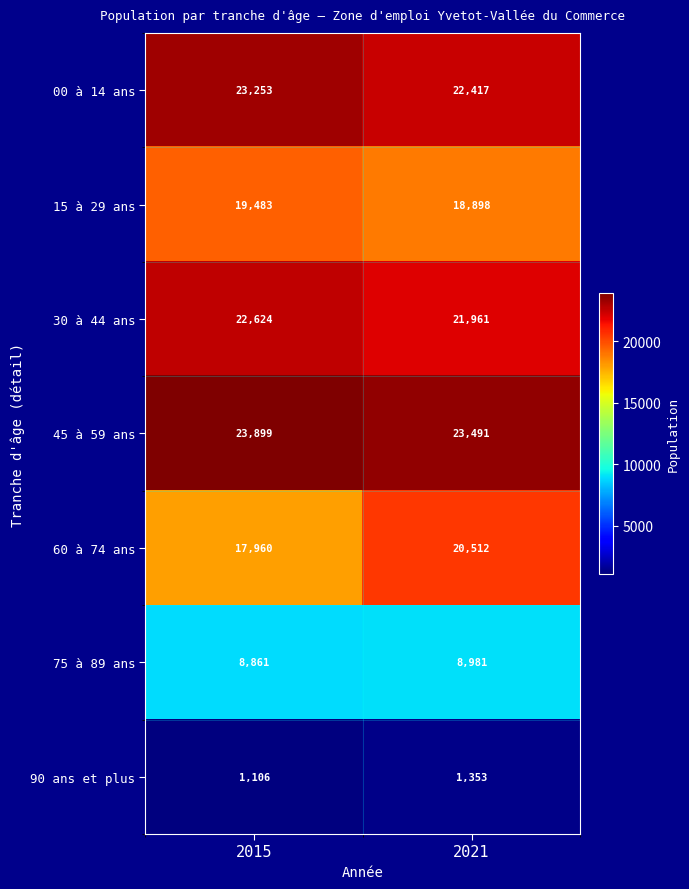

Reading right to left, extract all data points from this chart.

00 à 14 ans: 22417	23253
15 à 29 ans: 18898	19483
30 à 44 ans: 21961	22624
45 à 59 ans: 23491	23899
60 à 74 ans: 20512	17960
75 à 89 ans: 8981	8861
90 ans et plus: 1353	1106